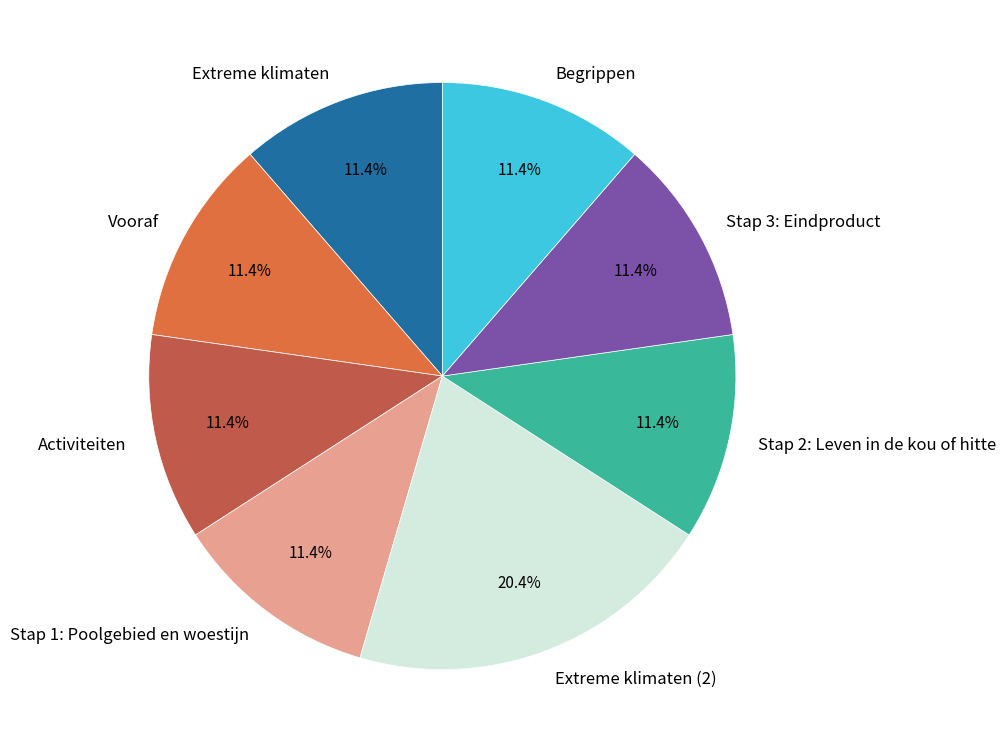

Is Activiteiten the majority of the pie?

No